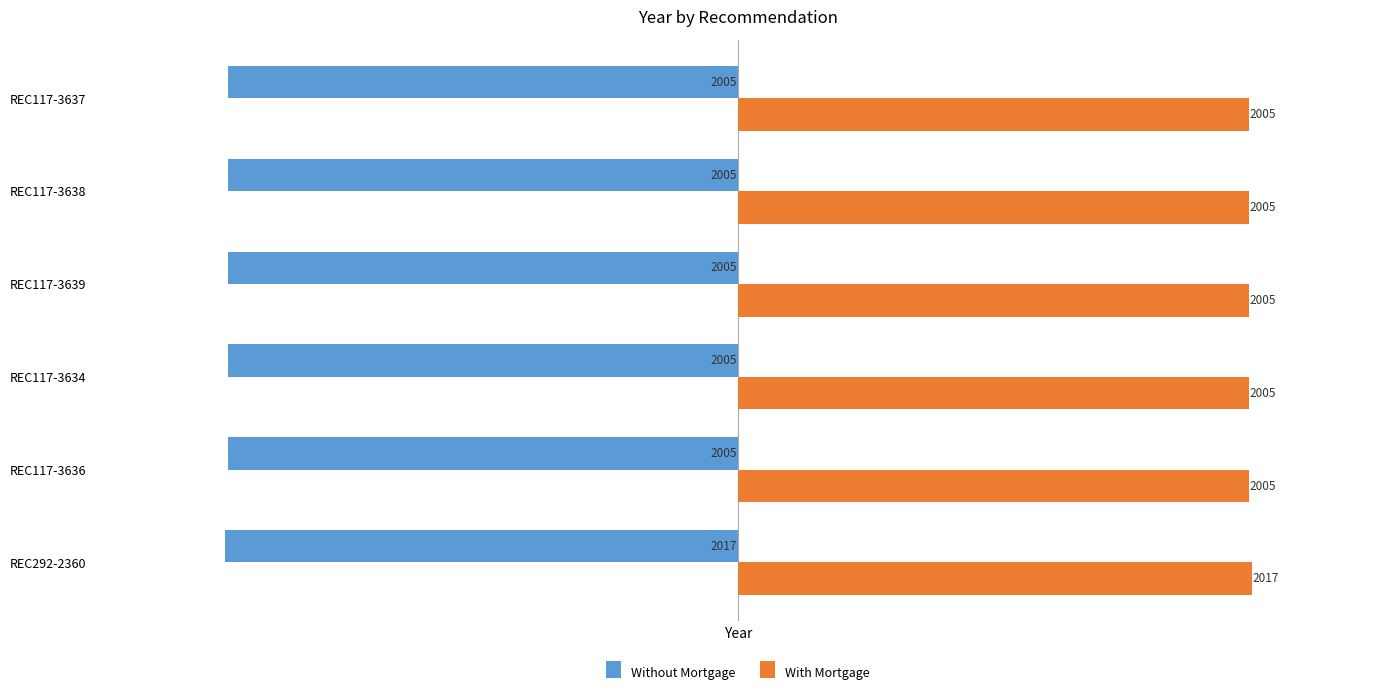

What is the average value of the Without Mortgage series?

-2007